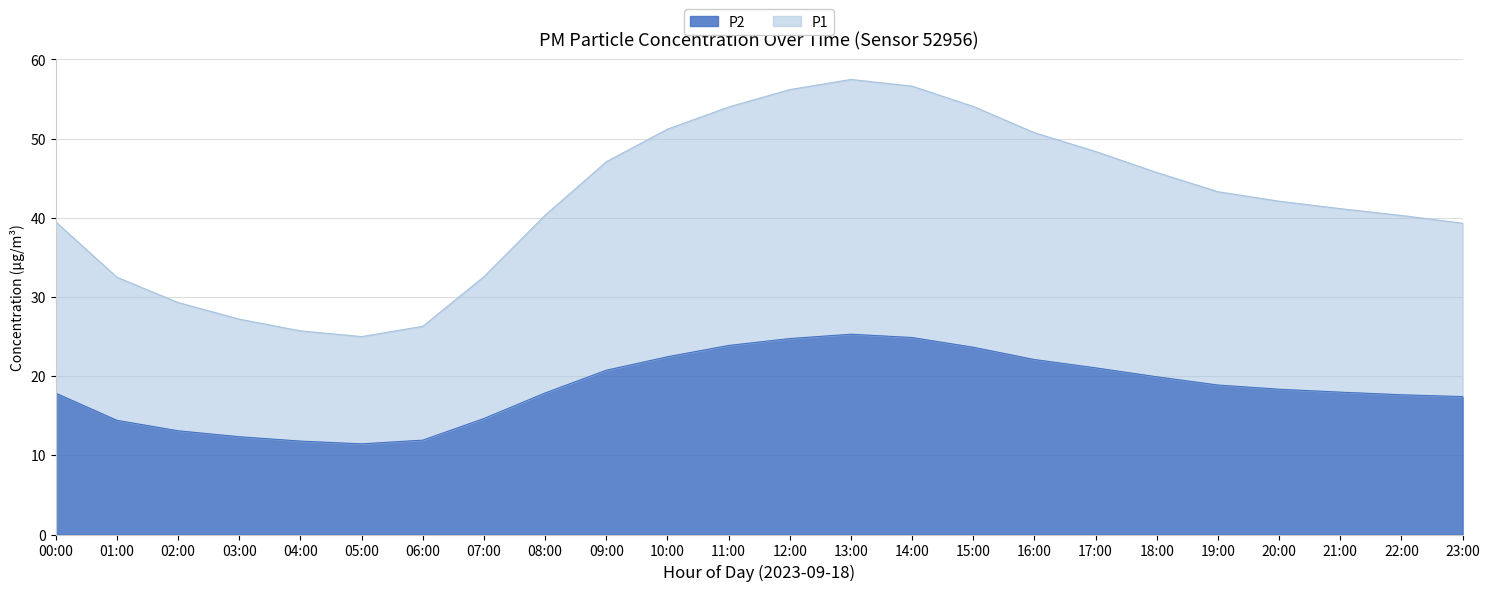

What is the difference between the maximum and minimum values in the P2 series?

13.9